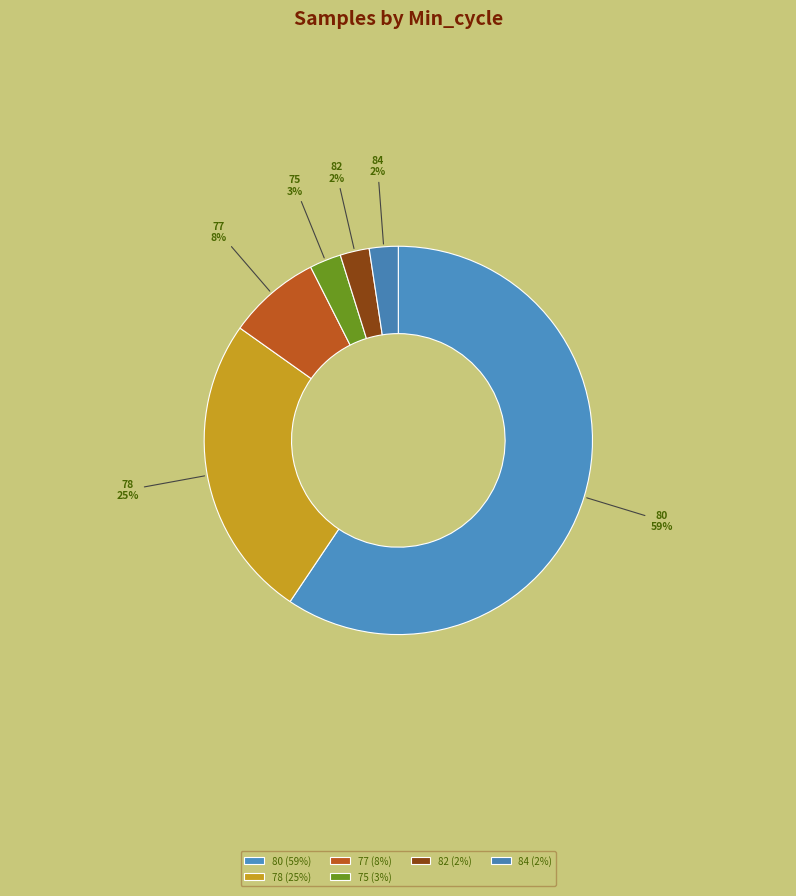

Does 77 represent more than half of the total?

No